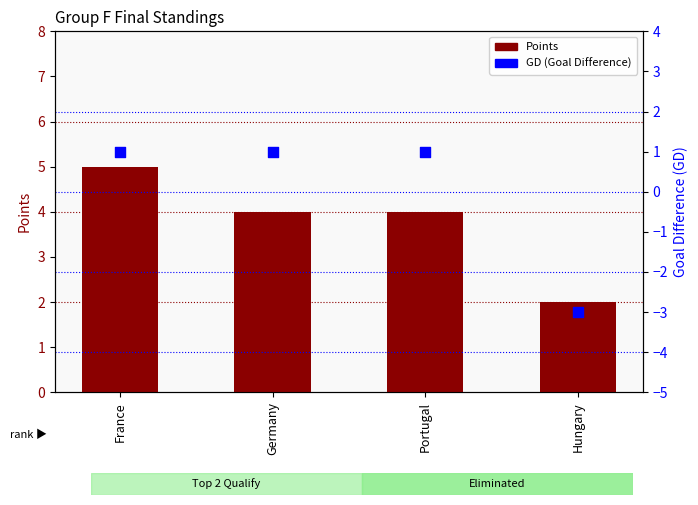

Is the value of GD at France greater than the value of Points at Portugal?

No